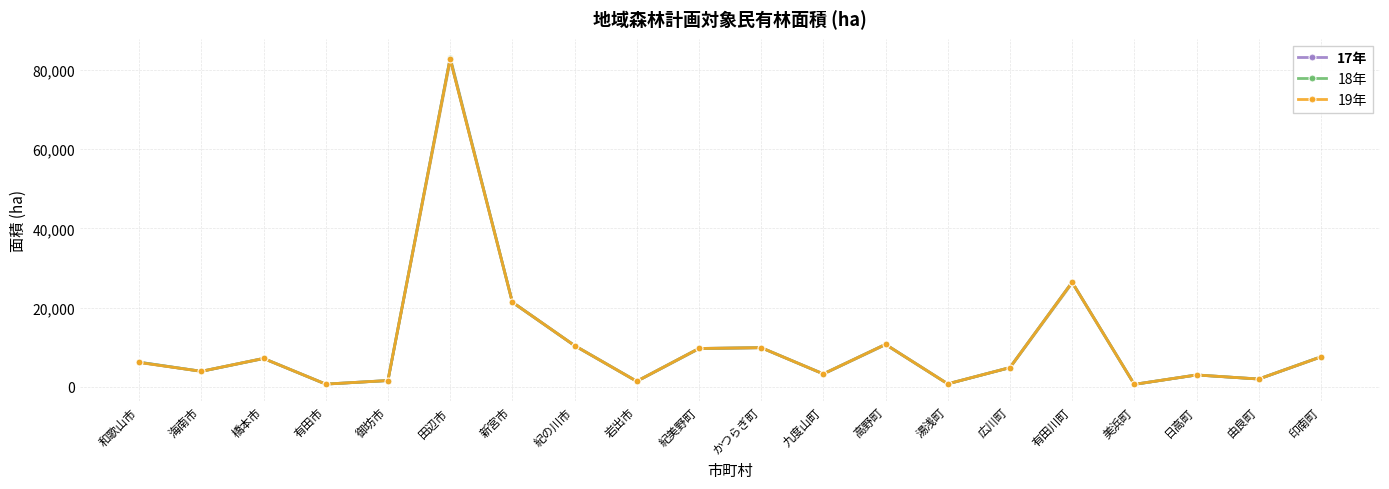

At which label is 18年 closest to 41761?

有田川町